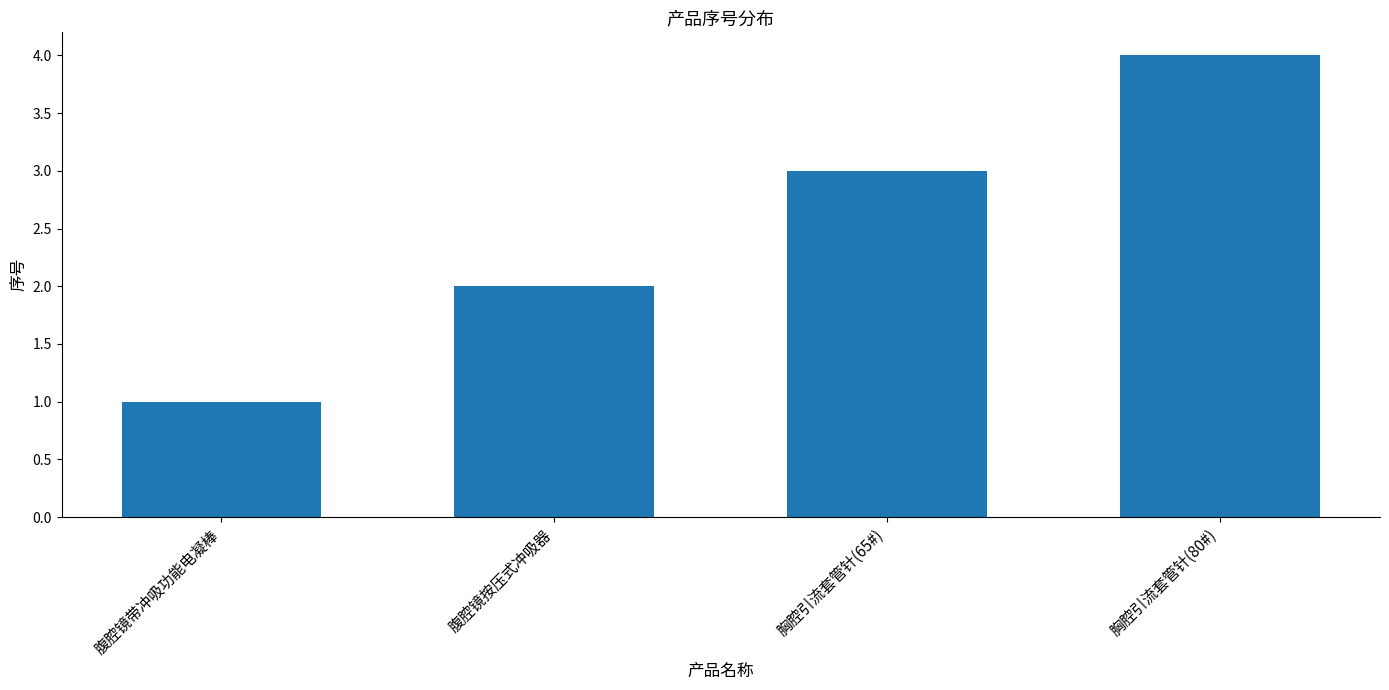

The chart shows a value of 2 at 腹腔镜带冲吸功能电凝棒. True or false?

False